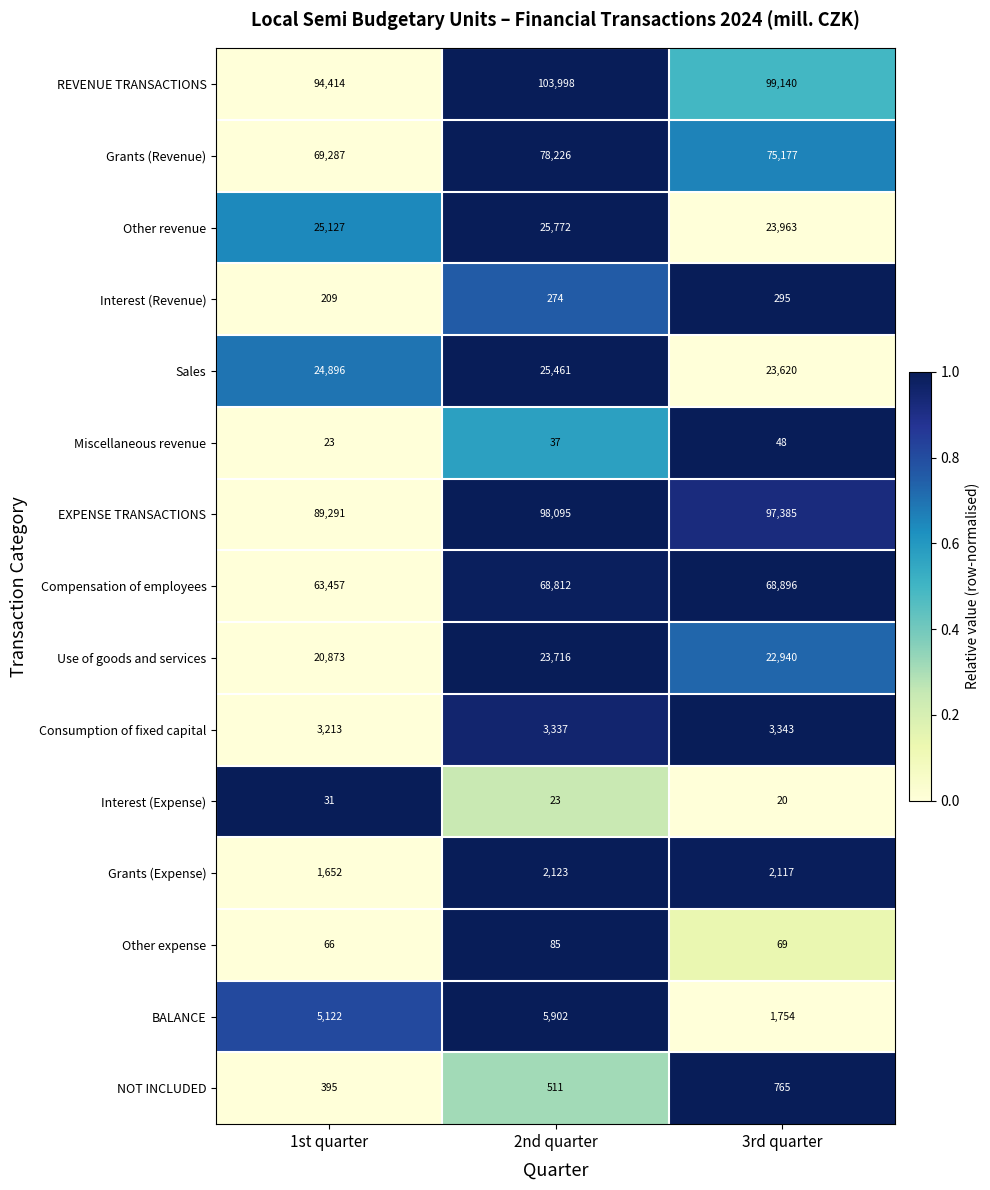

Where is Interest (Revenue) nearest to the value 252?

2nd quarter